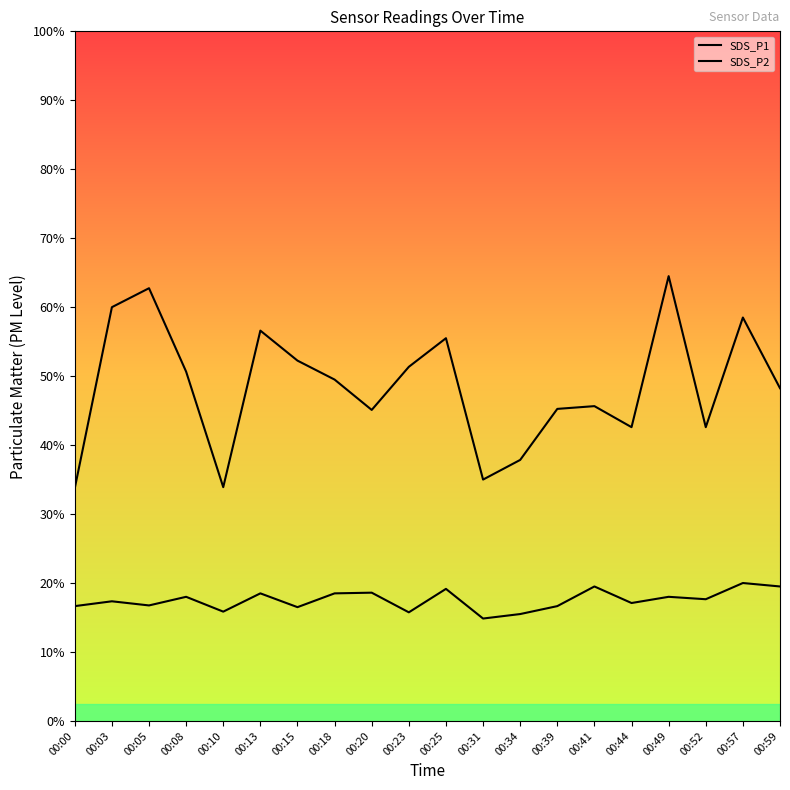

Between 00:15 and 00:23, which is larger?

00:15